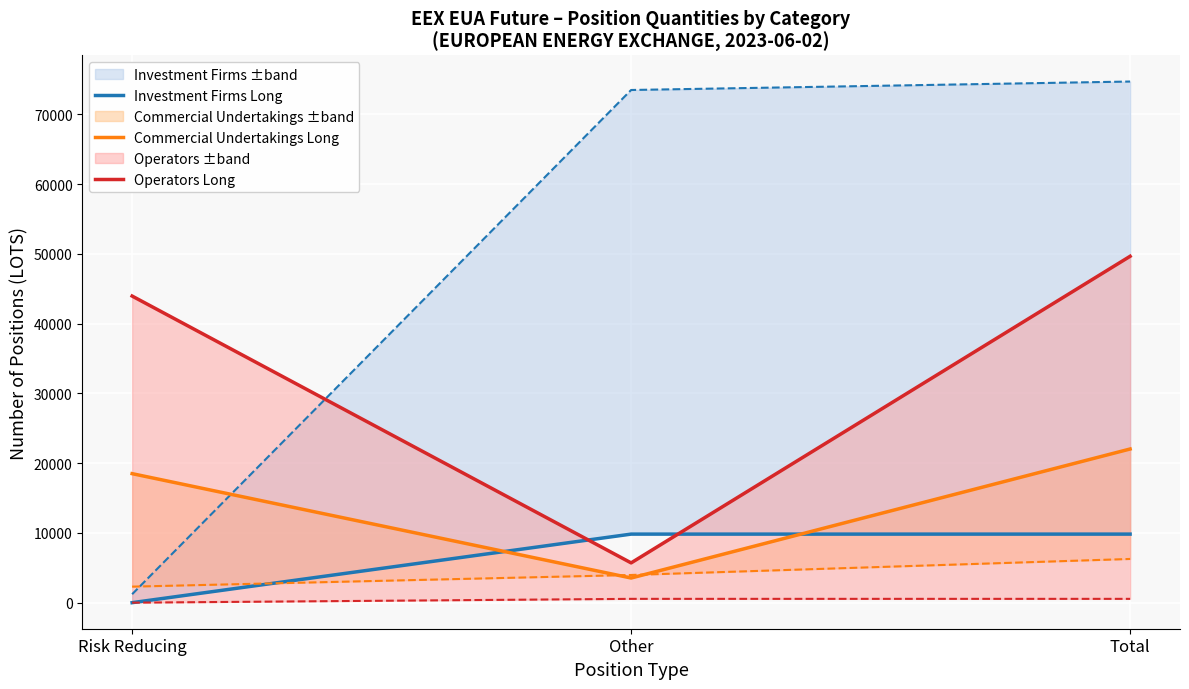

List the labels in order of Commercial Undertakings Long value, largest first.

Total, Risk Reducing, Other